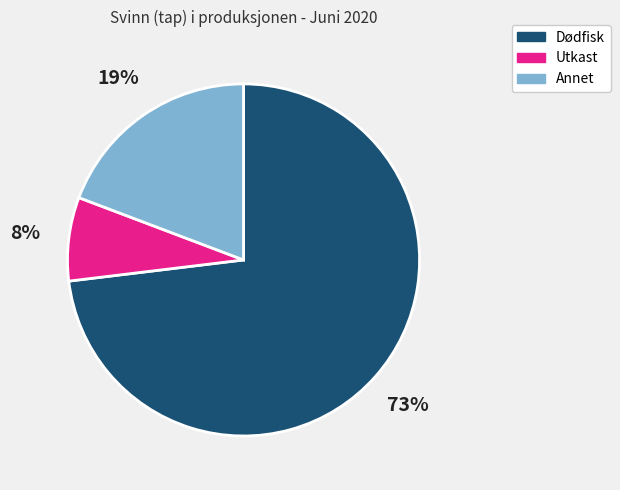

Which has a higher value, Utkast or Annet?

Annet